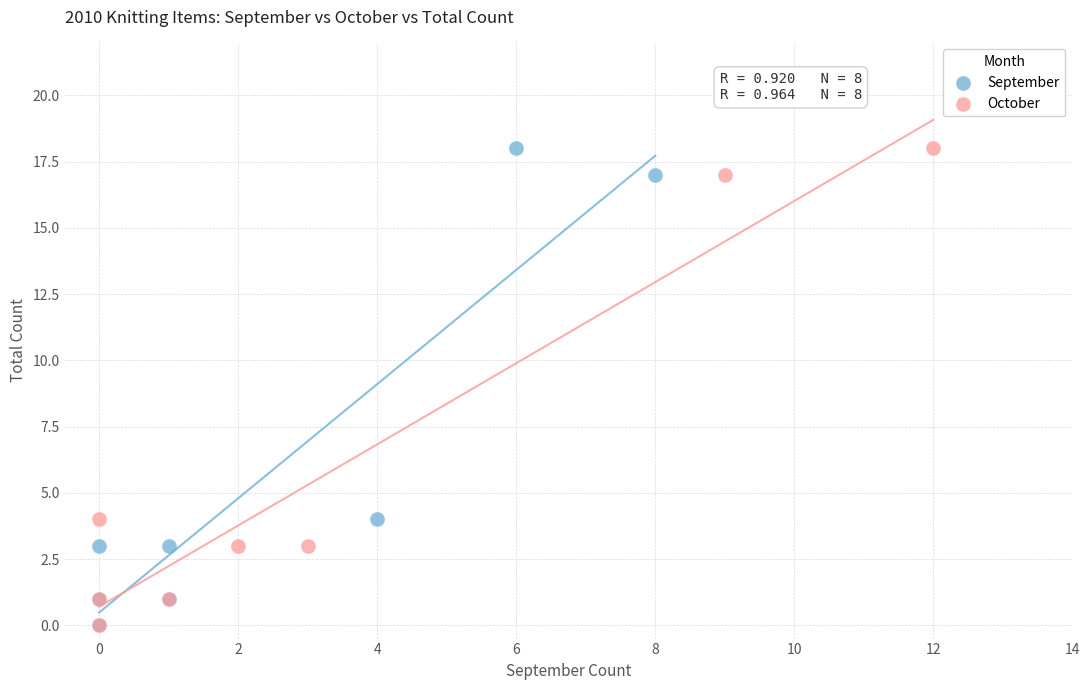

What are all the series names shown in the legend?

September, October